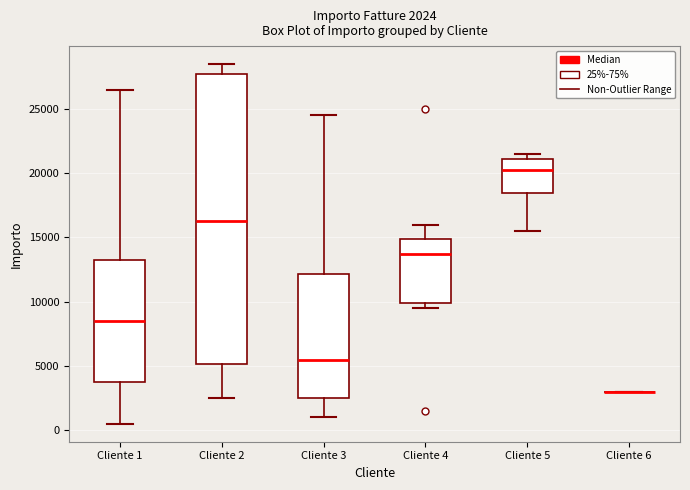

Which box is the tallest, from its lower edge to its upper edge?

Cliente 2